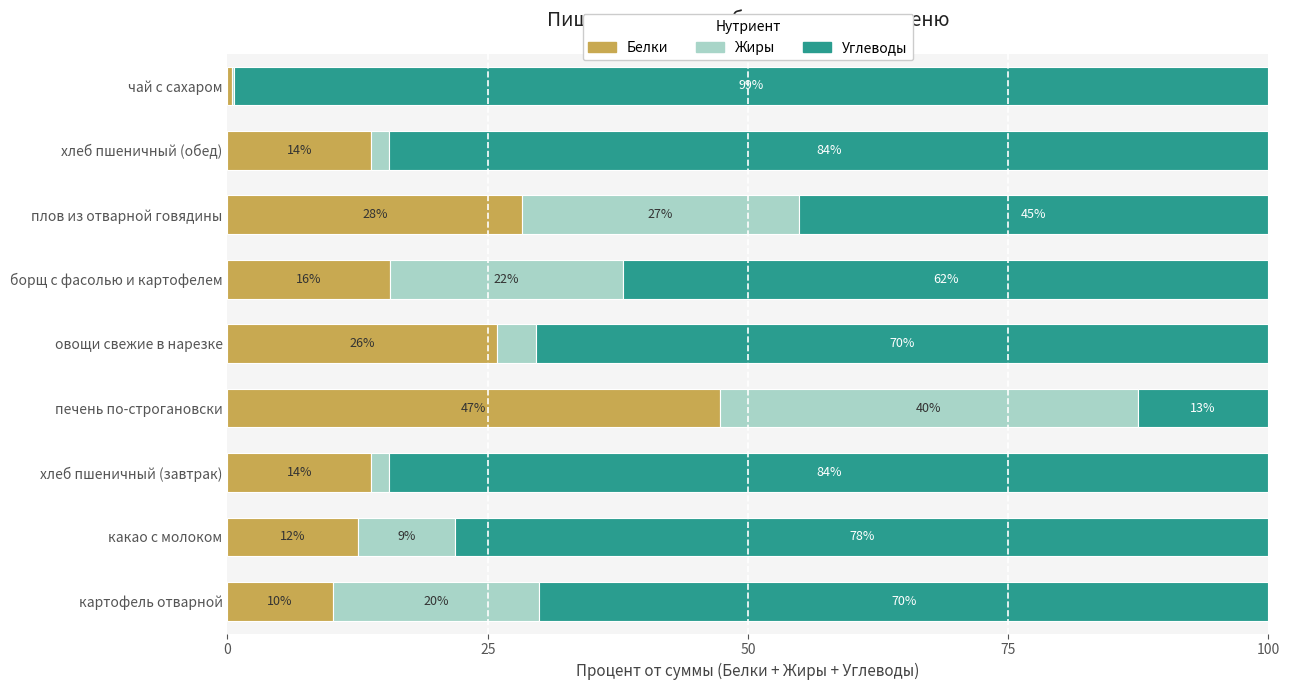

What are all the series names shown in the legend?

Белки, Жиры, Углеводы